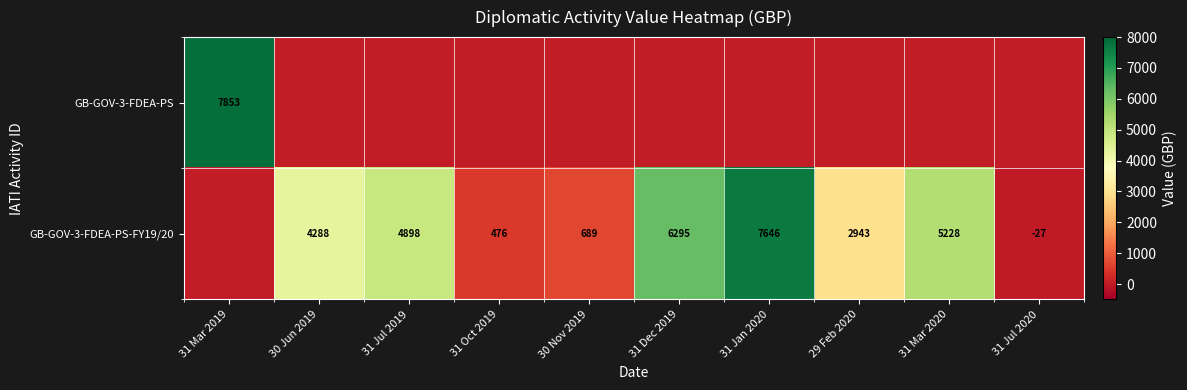

What is the sum of the GB-GOV-3-FDEA-PS-FY19/20 values at 30 Nov 2019 and 31 Oct 2019?

1165